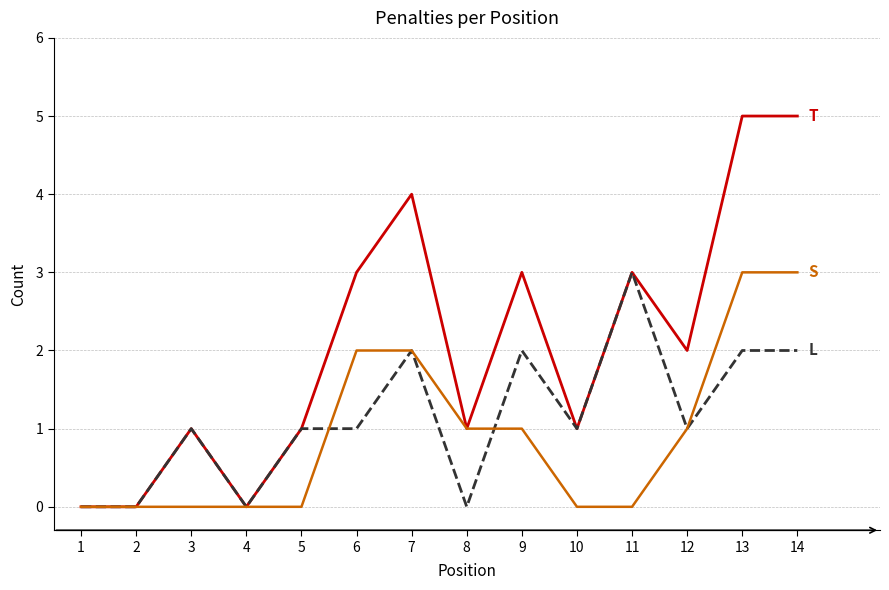

What is the total value across all series at 9?

6